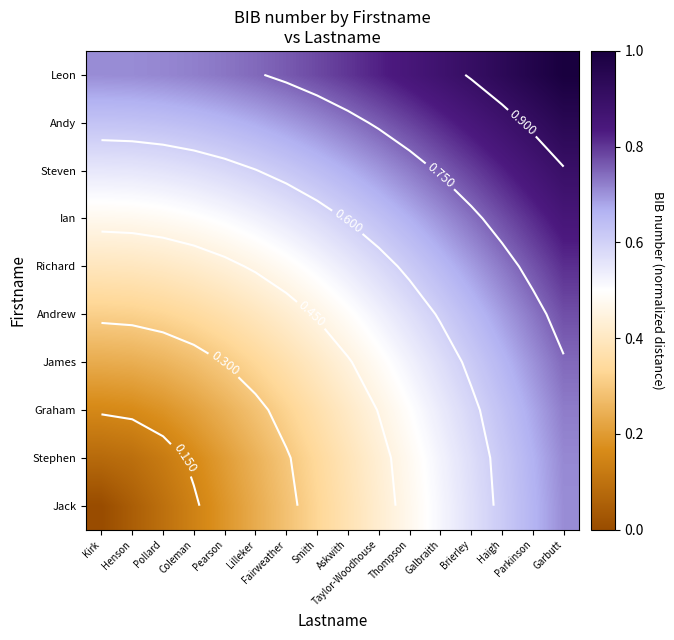

Which series has the largest total across all categories?

Leon